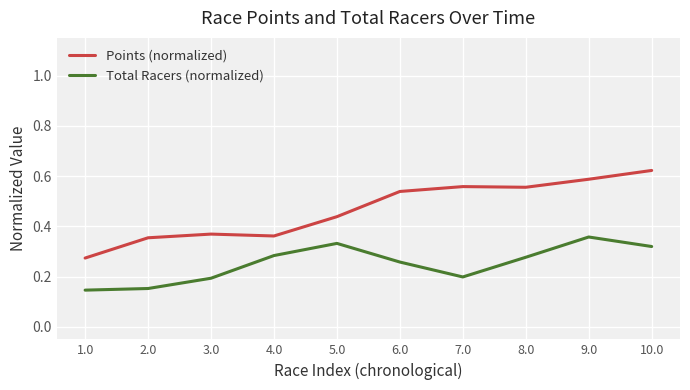

Which category has the highest value in the Total Racers (normalized) series?

9.0